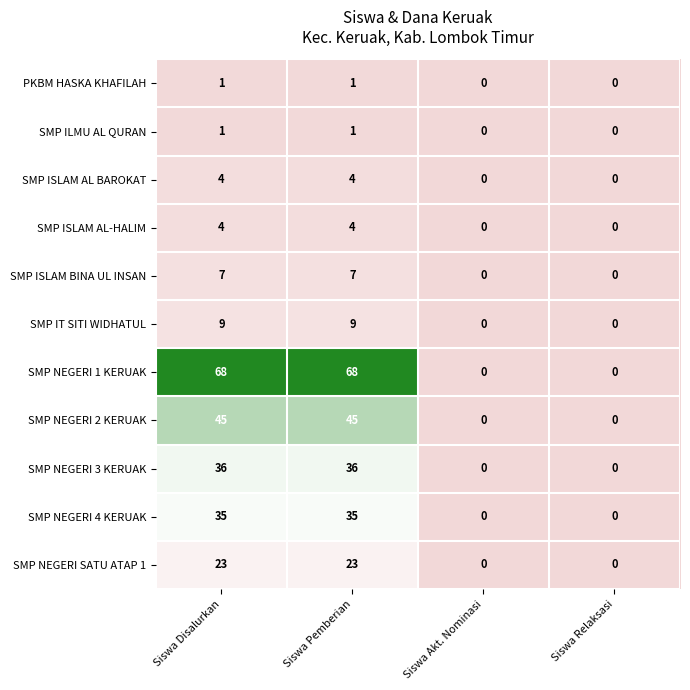

Between Siswa Disalurkan and Siswa Relaksasi, which series saw the biggest shift?

SMP NEGERI 1 KERUAK